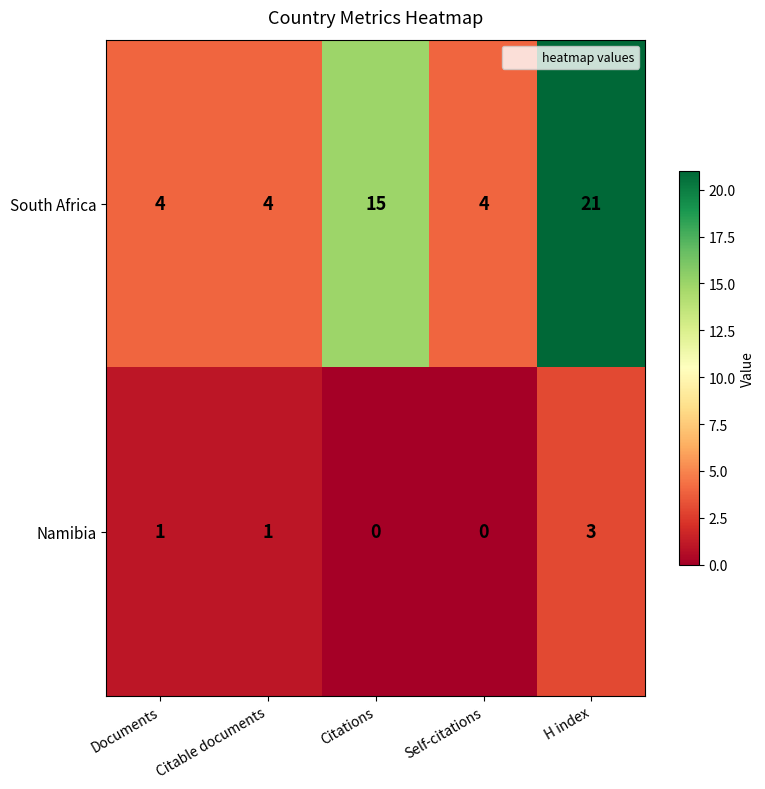

Which category has the highest value across all series?

H index